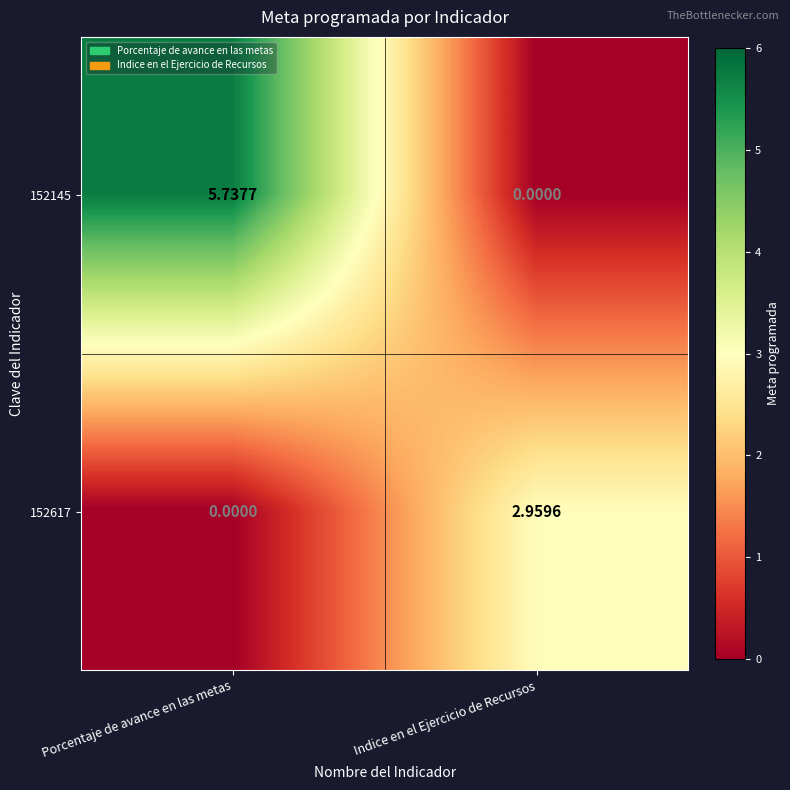

At which label is 152617 closest to 1?

Porcentaje de avance en las metas